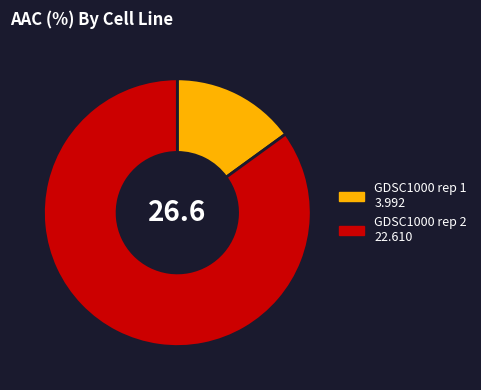

Which has a higher value, GDSC1000 rep 1 3.992 or GDSC1000 rep 2 22.610?

GDSC1000 rep 2 22.610